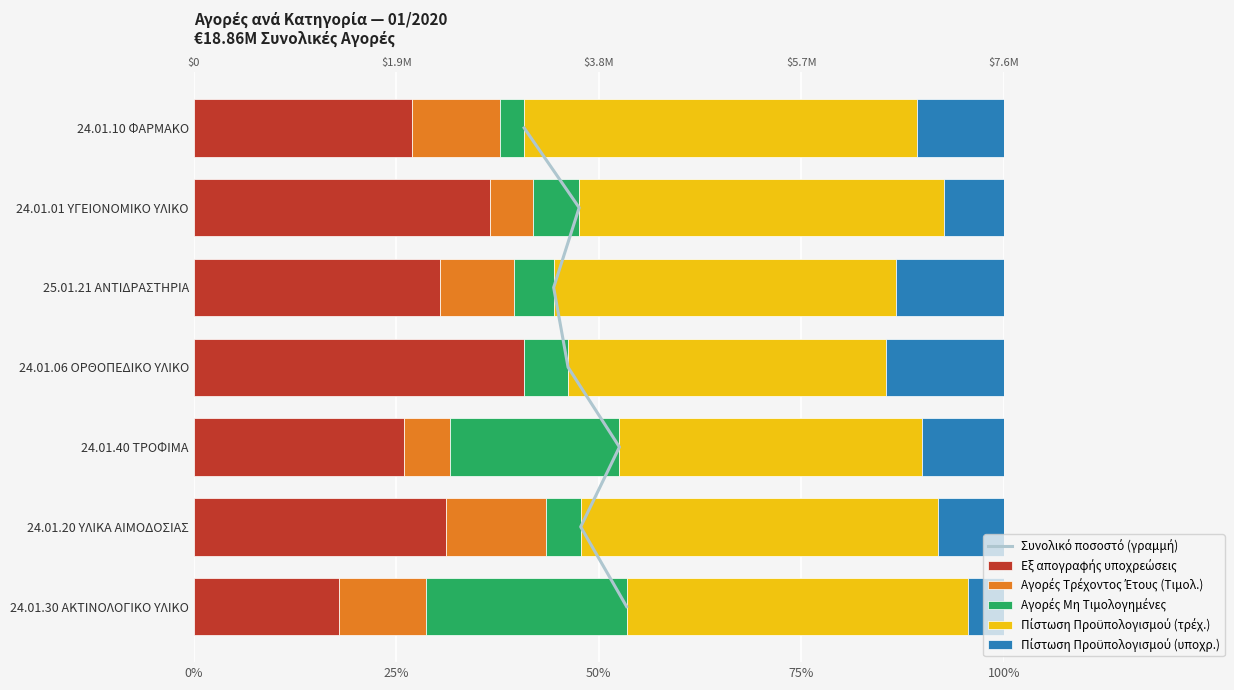

Reading left to right, transcribe all the data shown in this chart.

Συνολικό ποσοστό (γραμμή): 0.0	1.0	2.0	3.0	4.0	5.0	6.0
Εξ απογραφής υποχρεώσεις: 27.0	36.6	30.4	40.7	26.0	31.2	17.9
Αγορές Τρέχοντος Έτους (Τιμολ.): 10.8	5.4	9.1	0.0	5.6	12.3	10.8
Αγορές Μη Τιμολογημένες: 3.0	5.6	4.9	5.5	20.9	4.3	24.7
Πίστωση Προϋπολογισμού (τρέχ.): 48.6	45.1	42.2	39.3	37.3	44.1	42.2
Πίστωση Προϋπολογισμού (υποχρ.): 10.7	7.3	13.3	14.5	10.1	8.2	4.4